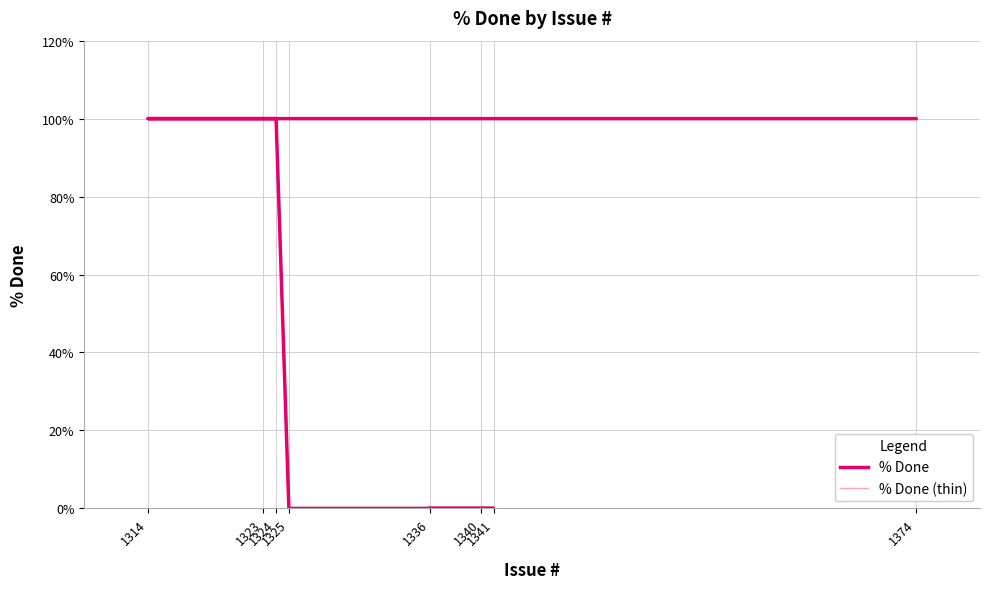

At how many categories does at least one series exceed 30?

4